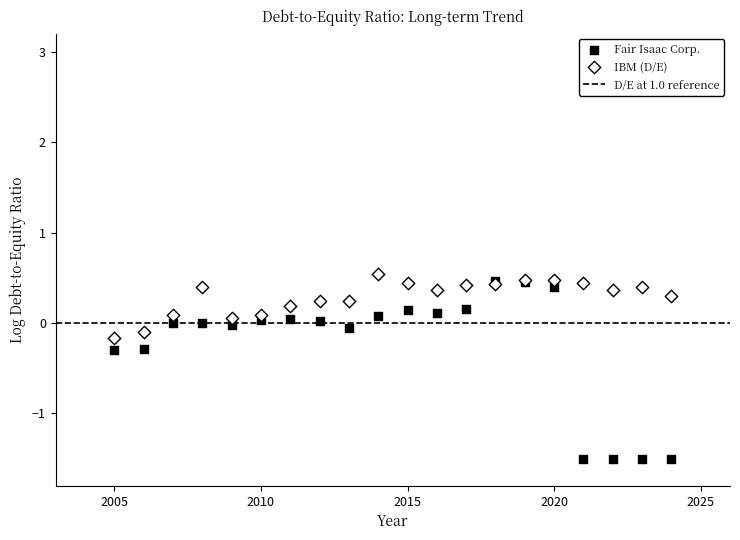

Which series contains the lowest Y value?

Fair Isaac Corp.